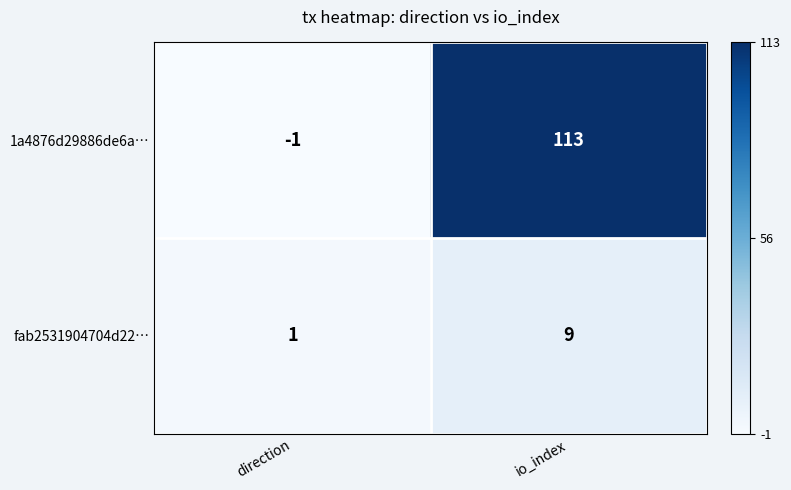

What is the difference between the maximum and minimum values in the fab2531904704d22… series?

8